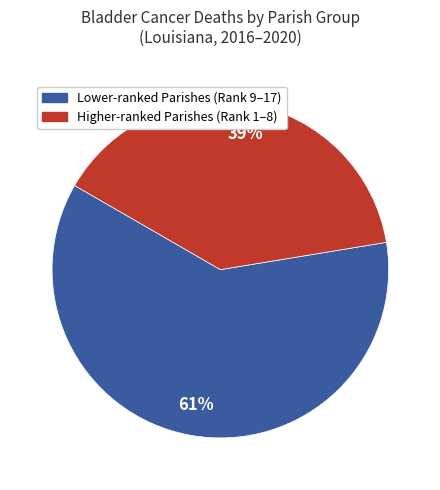

To the nearest percent, what is the difference between the largest and smallest slice percentages?

22%